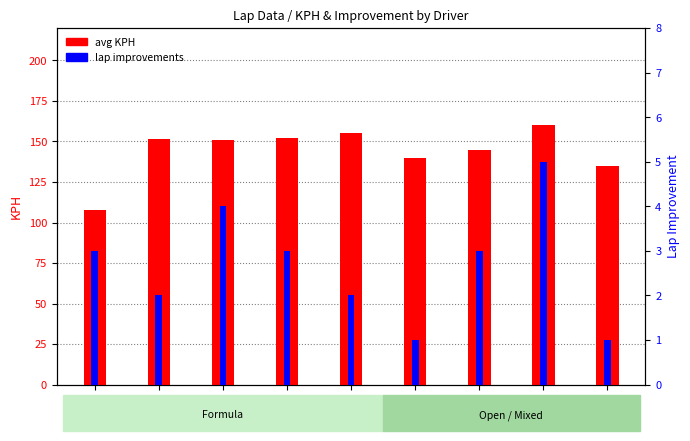

Between #15 and #40, which series saw the biggest shift?

avg KPH